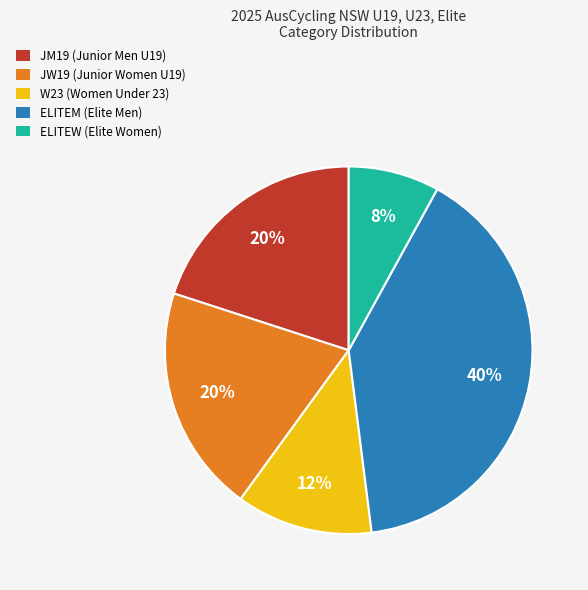

The ELITEM slice represents 40% of the pie. True or false?

True